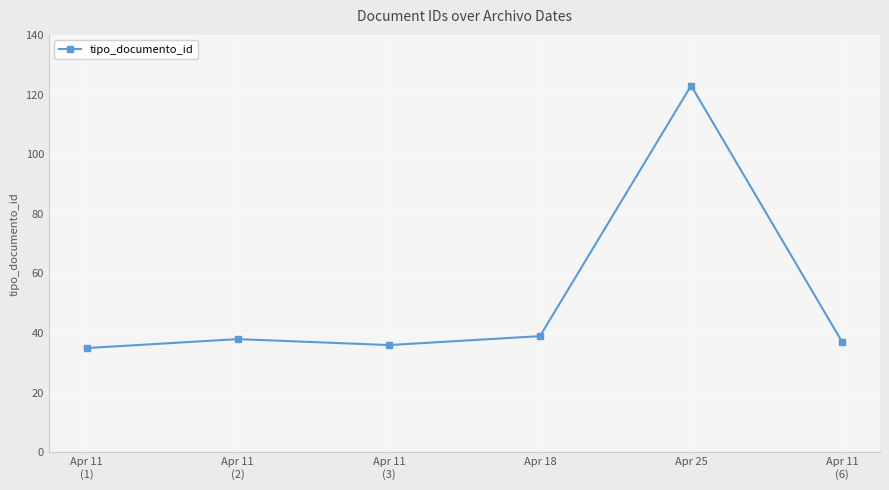

Reading left to right, list all the values displayed in this chart.

Apr 11
(1)=35	Apr 11
(2)=38	Apr 11
(3)=36	Apr 18=39	Apr 25=123	Apr 11
(6)=37